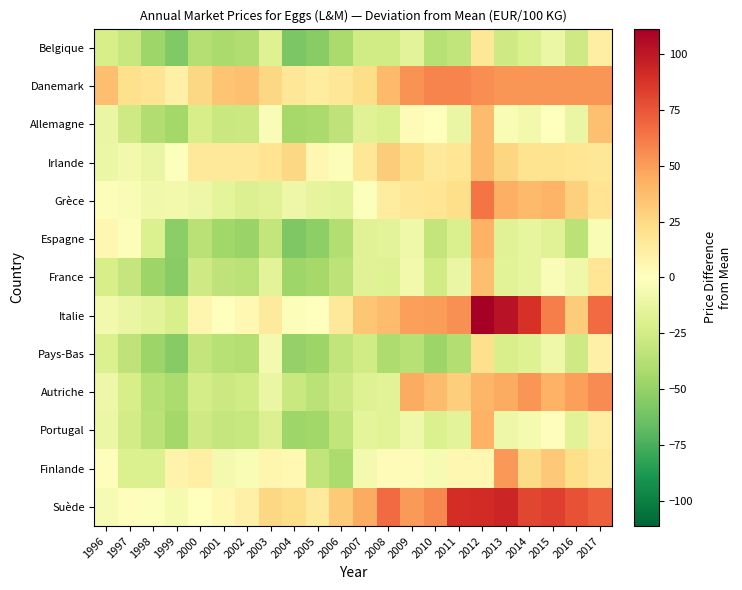

At which category is the sum across all series the highest?

2012